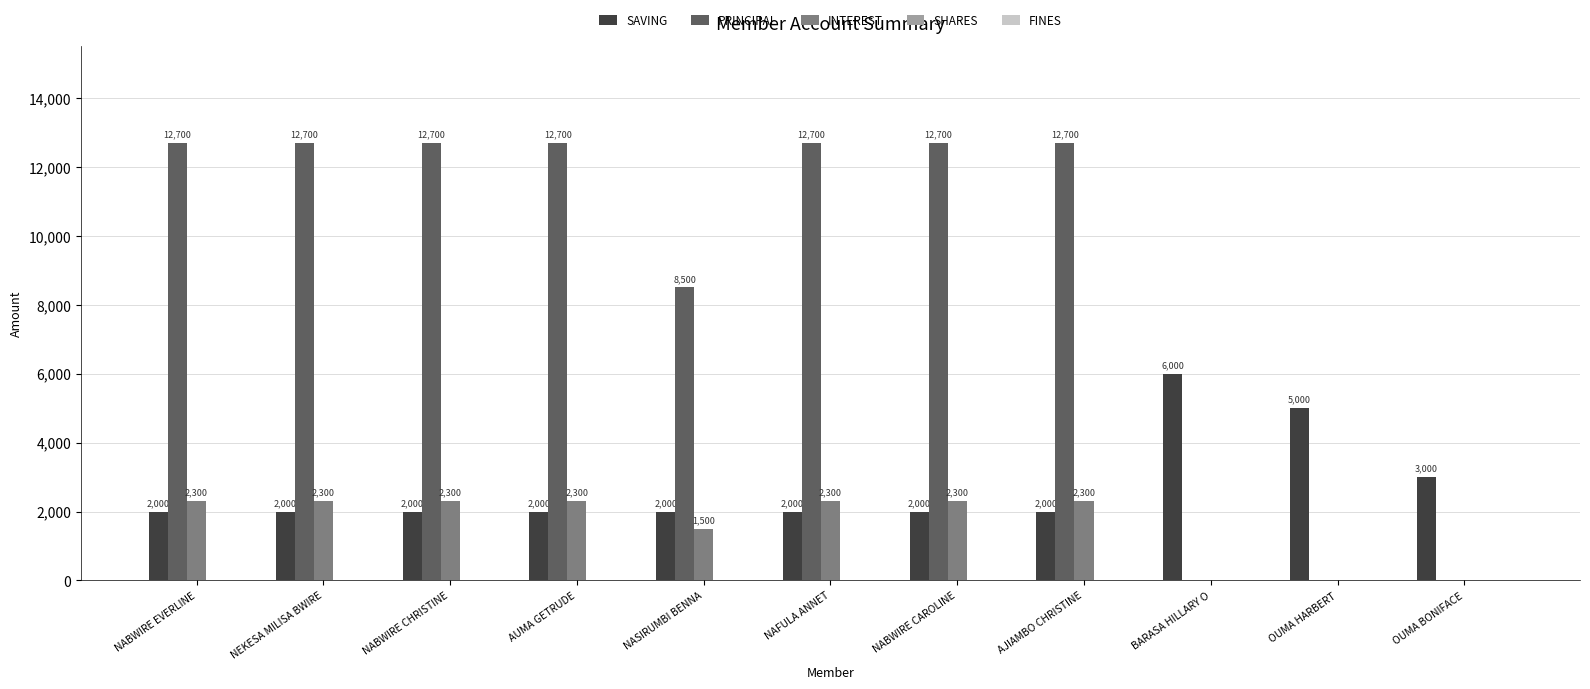

Which series has the largest range (max minus min)?

PRINCIPAL